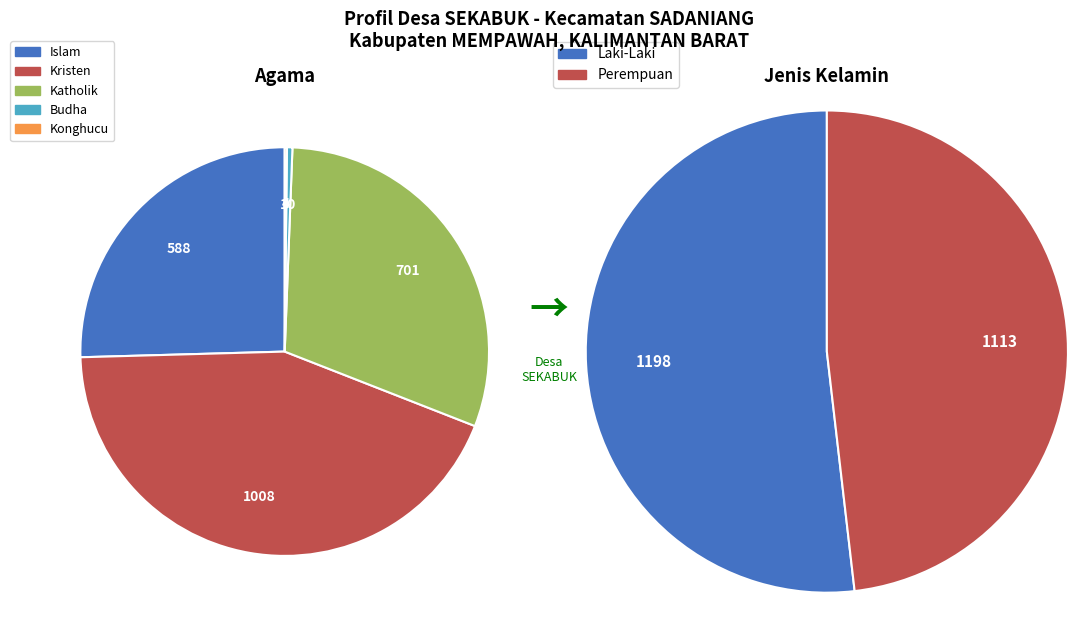

To the nearest percent, what is the difference between the largest and smallest slice percentages?

44%